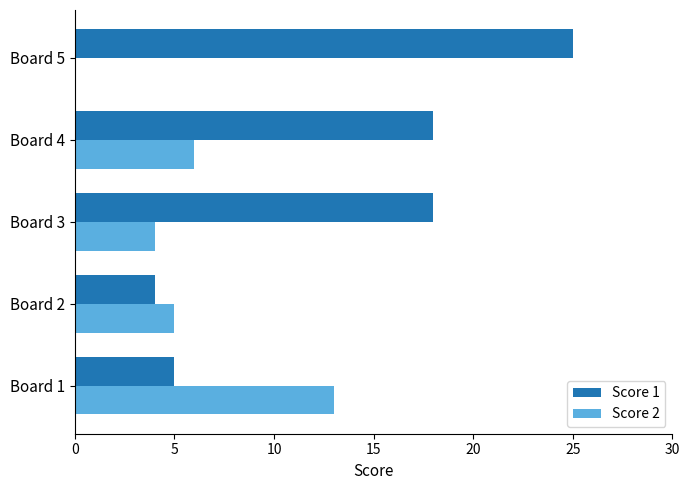

What is the greatest value displayed?

25